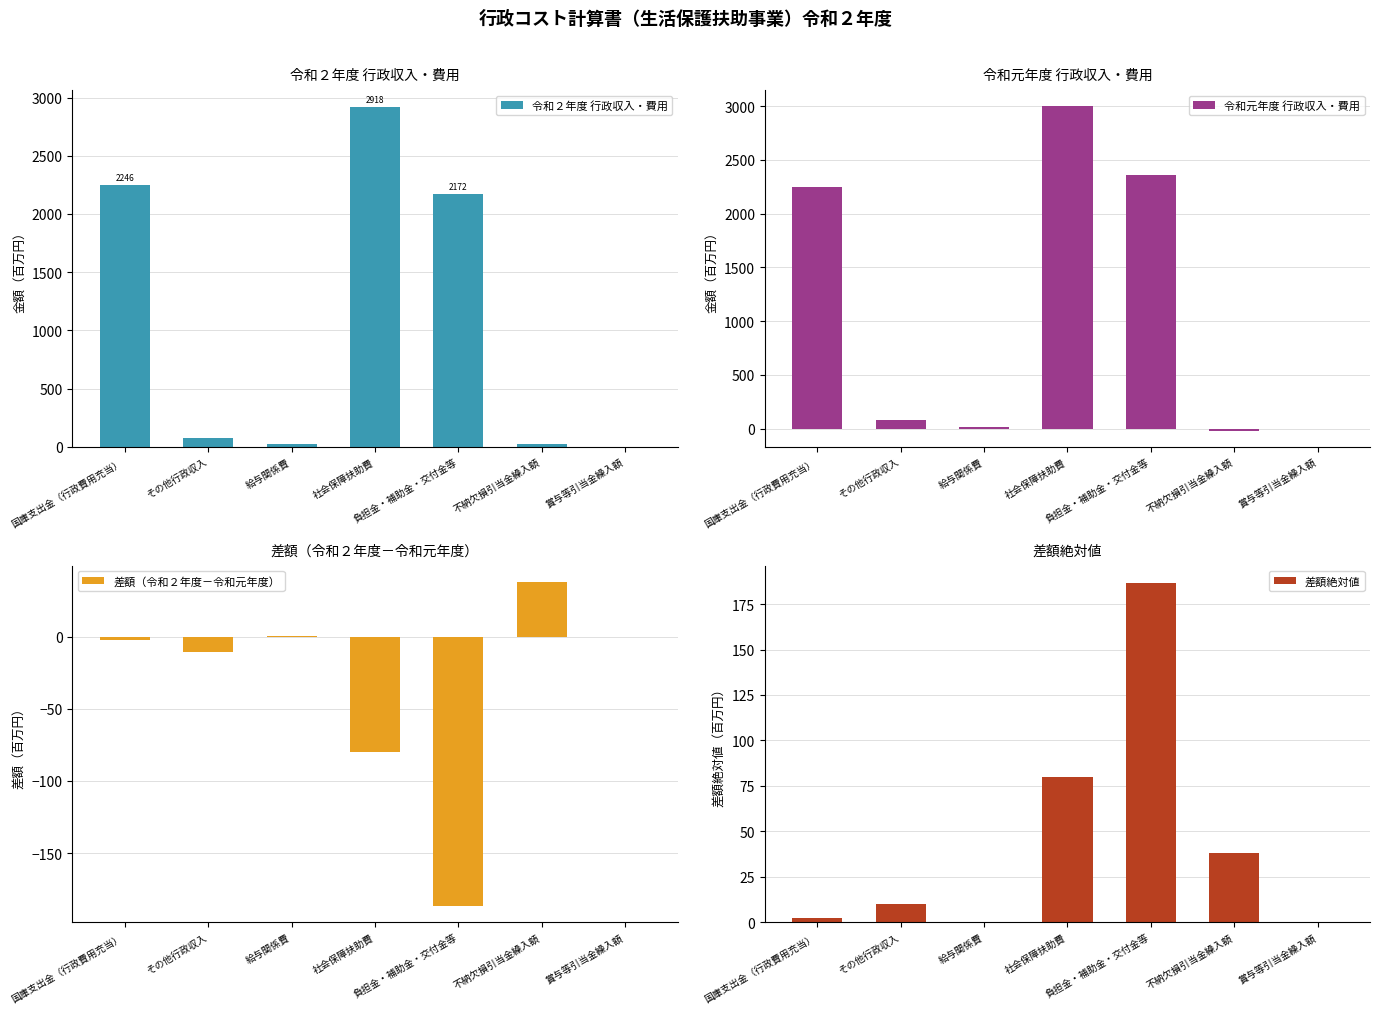

What position from the right is 給与関係費?

5